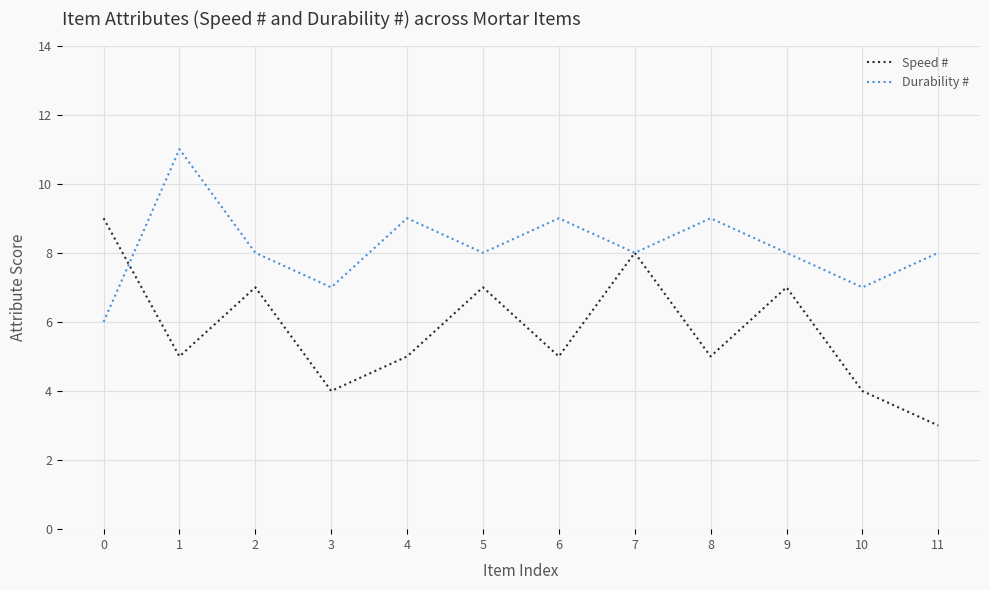

True or false: Speed # has a value of 1 at 4.

False